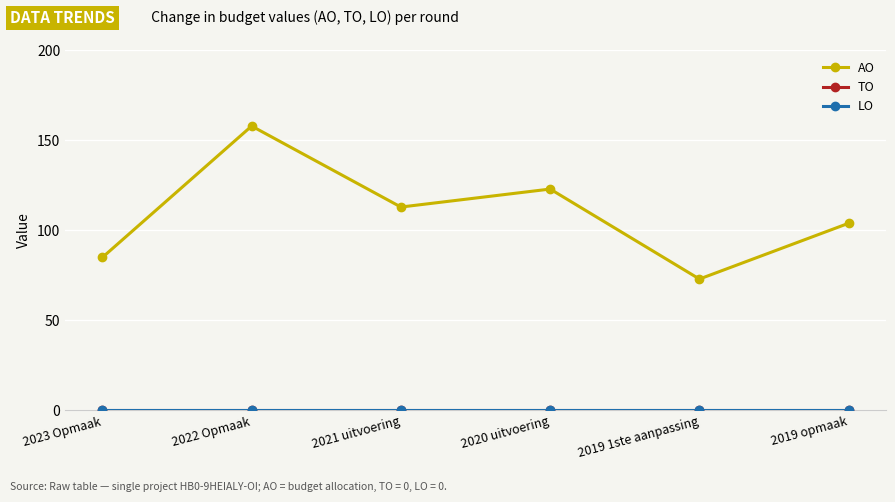

True or false: TO and AO intersect in this chart.

False